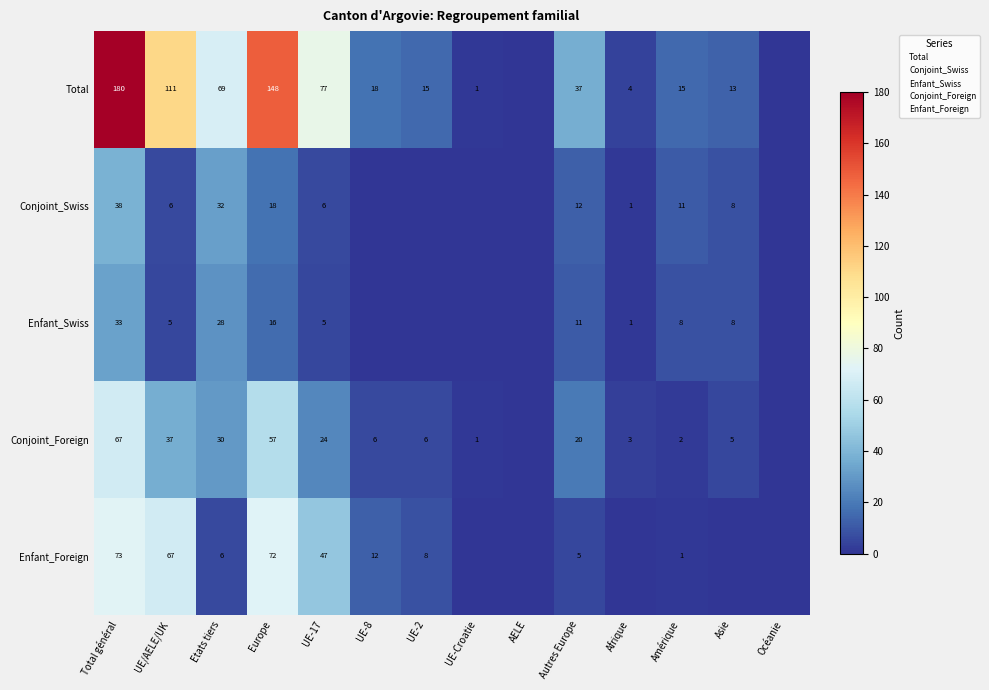

The value of Enfant_Foreign at UE-8 is 12. True or false?

True